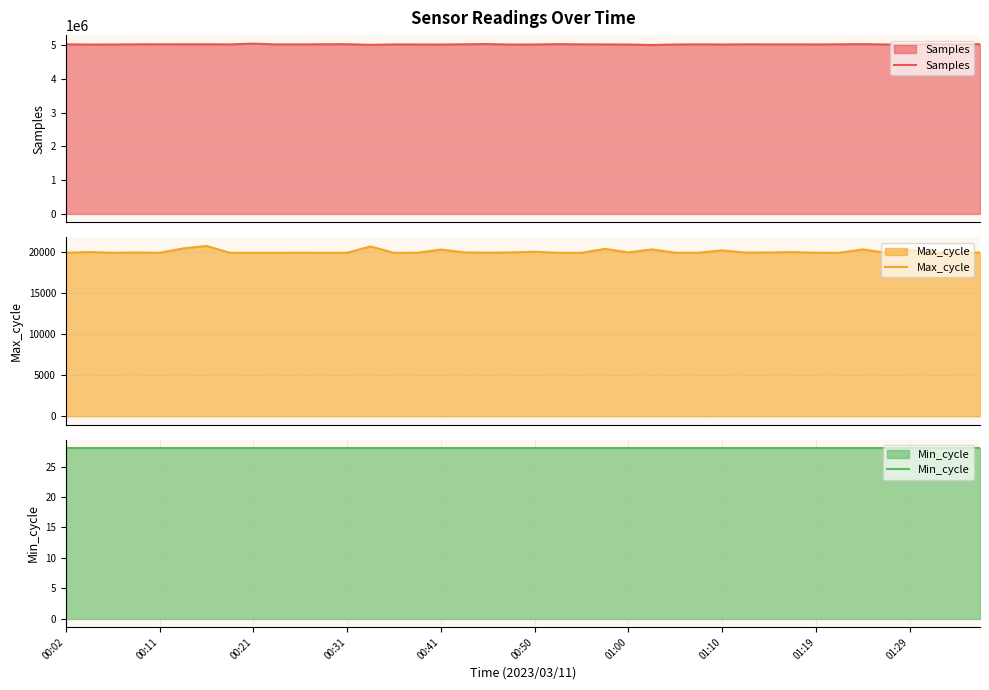

Count the number of data series in this chart.

3